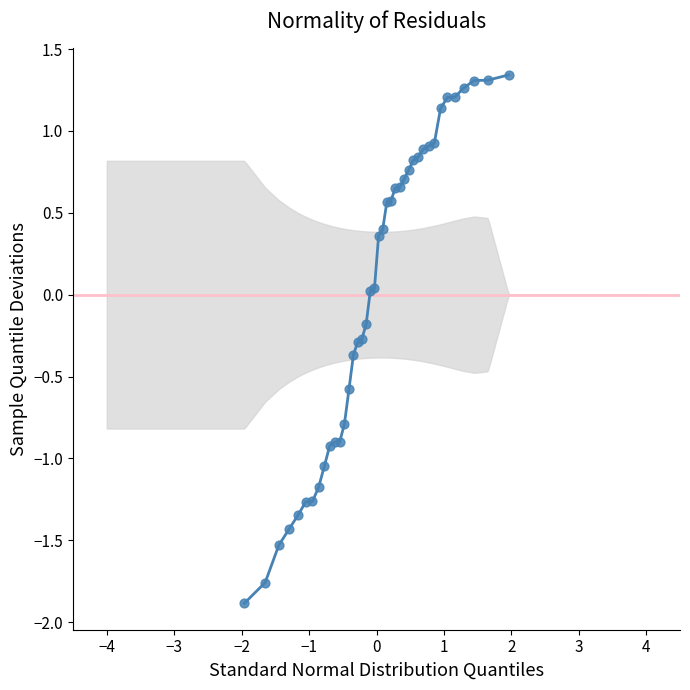

What is the difference between the maximum and minimum values?

3.2